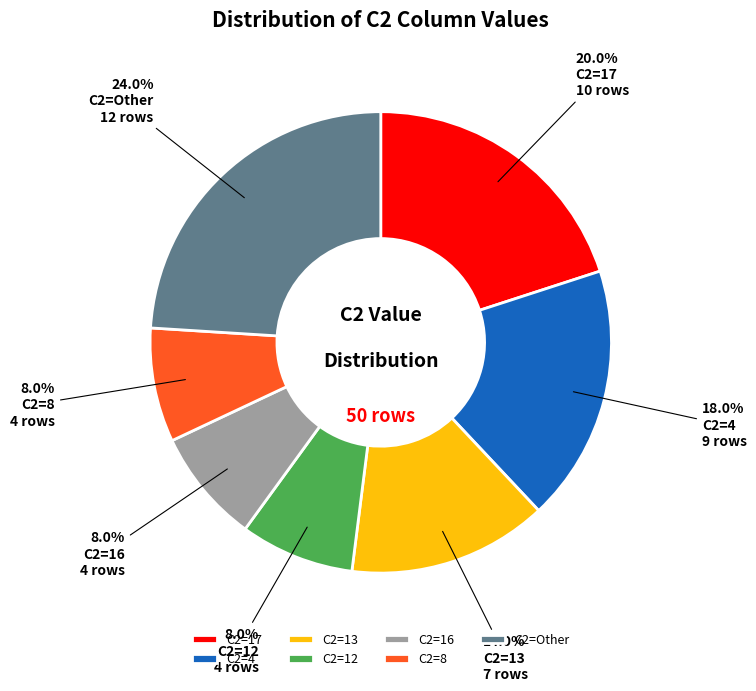

Does any single category account for the majority?

No